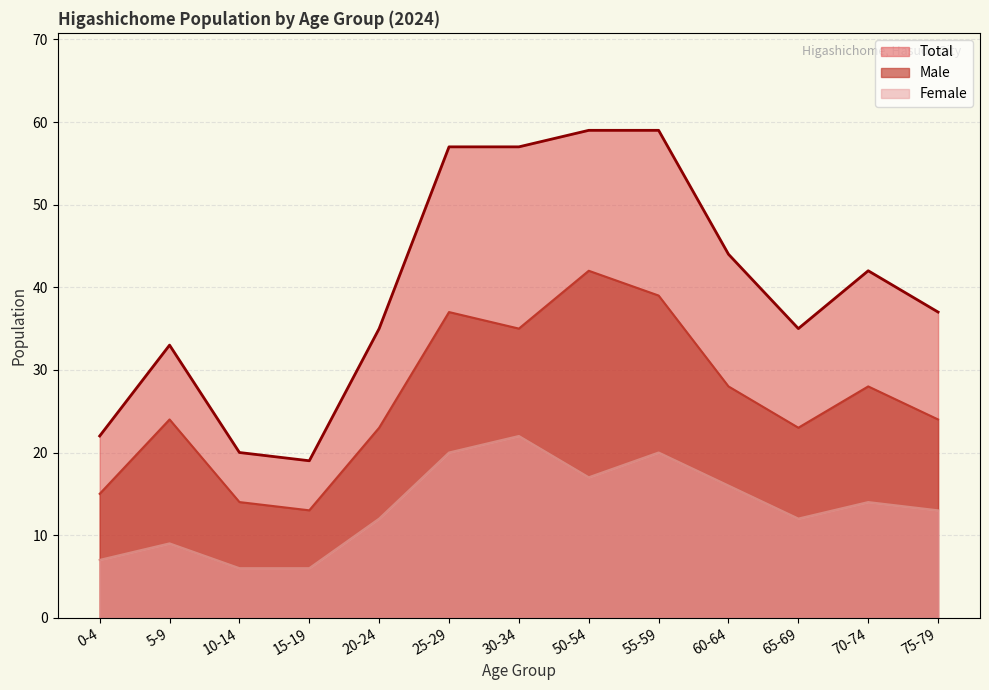

Read the Male value at 30-34.

35